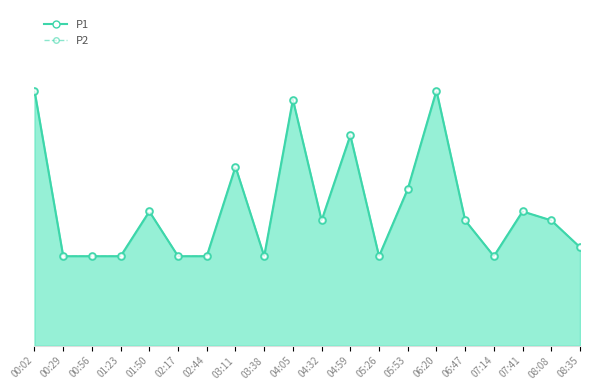

Reading left to right, extract all data points from this chart.

P1: 0.6	0.2	0.2	0.2	0.3	0.2	0.2	0.4	0.2	0.6	0.3	0.5	0.2	0.3	0.6	0.3	0.2	0.3	0.3	0.2
P2: 0.6	0.2	0.2	0.2	0.3	0.2	0.2	0.4	0.2	0.6	0.3	0.5	0.2	0.3	0.6	0.3	0.2	0.3	0.3	0.2